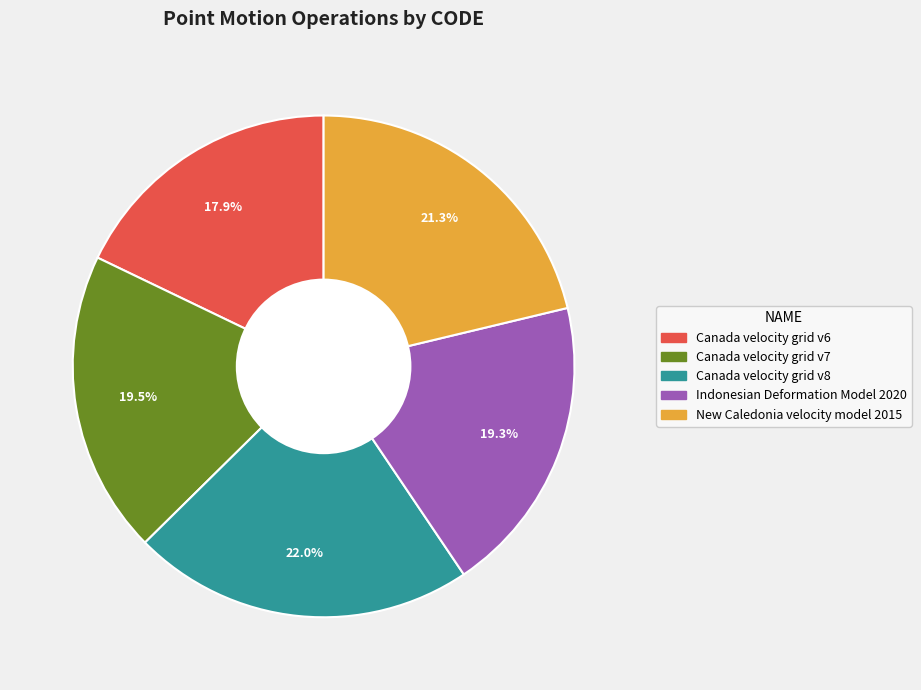

To the nearest percent, what is the difference between the largest and smallest slice percentages?

4%